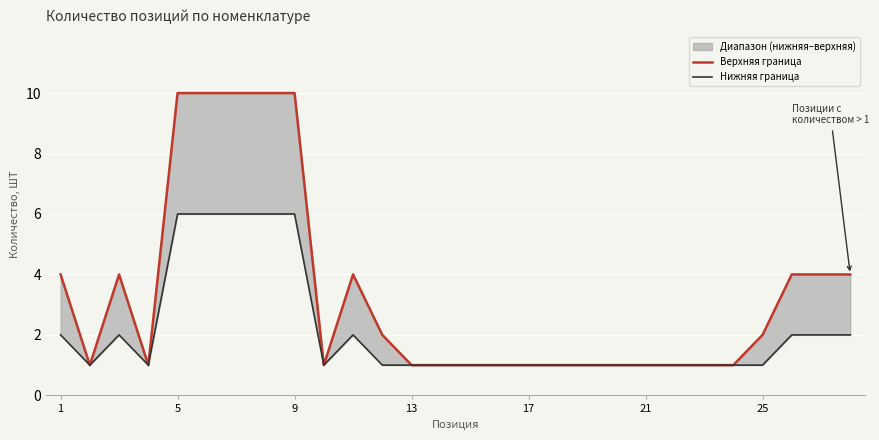

True or false: Верхняя граница has more than 1 interior local peaks.

True